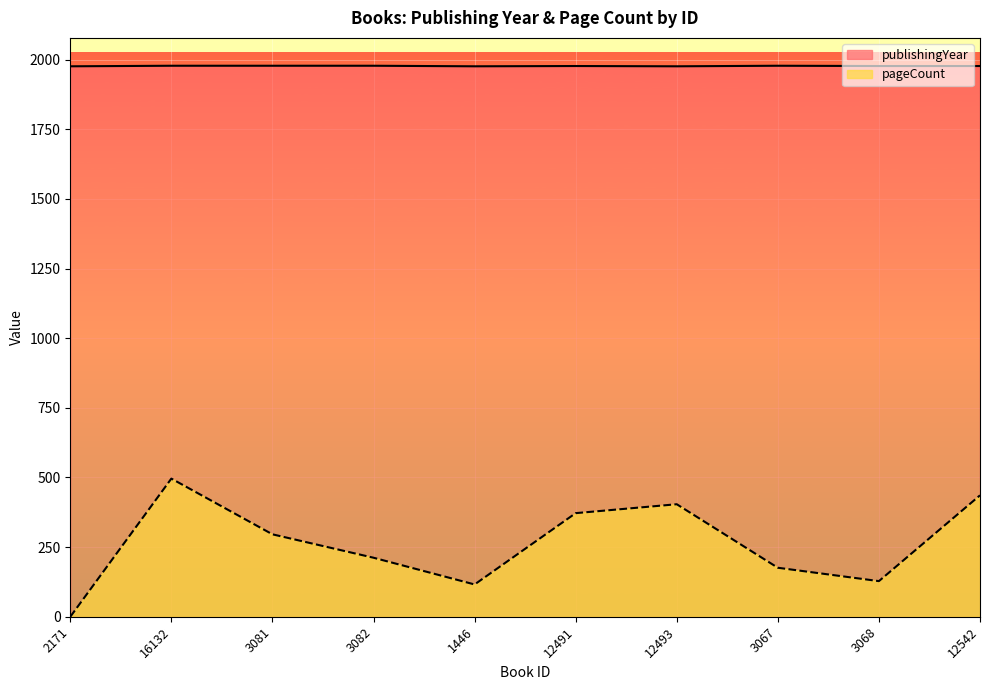

True or false: publishingYear has a value of 1977 at 12542.

True